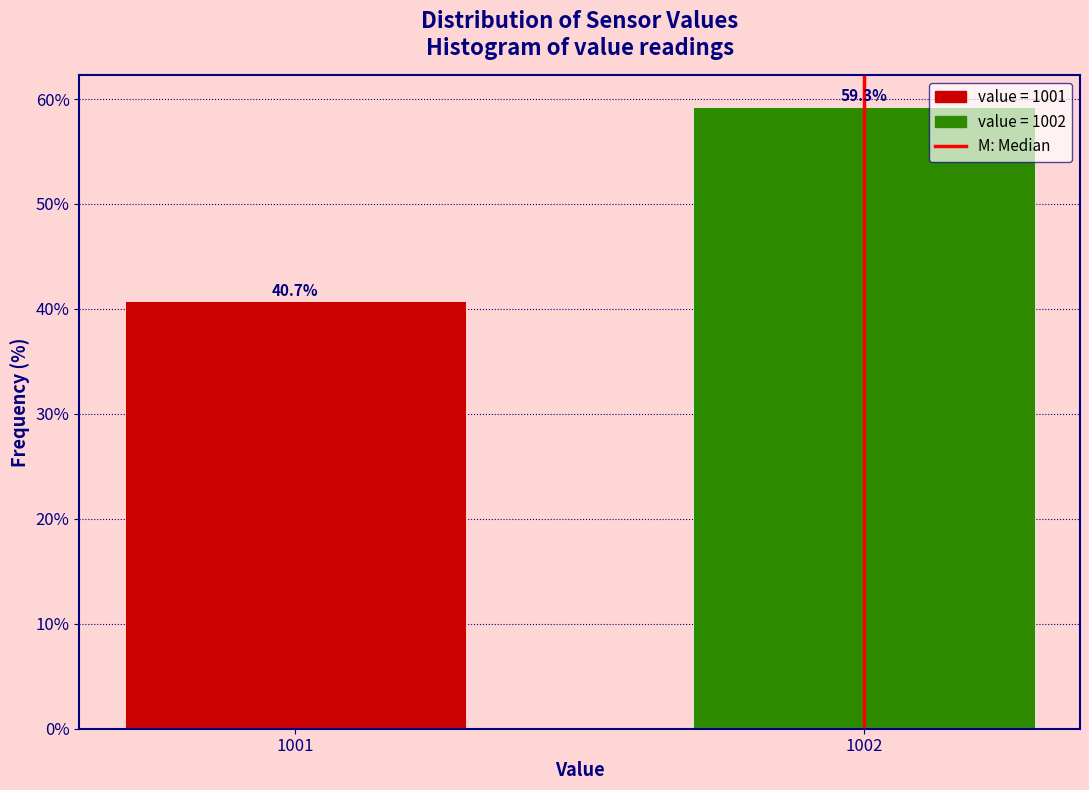

Reading right to left, list all the values displayed in this chart.

59.3	40.7